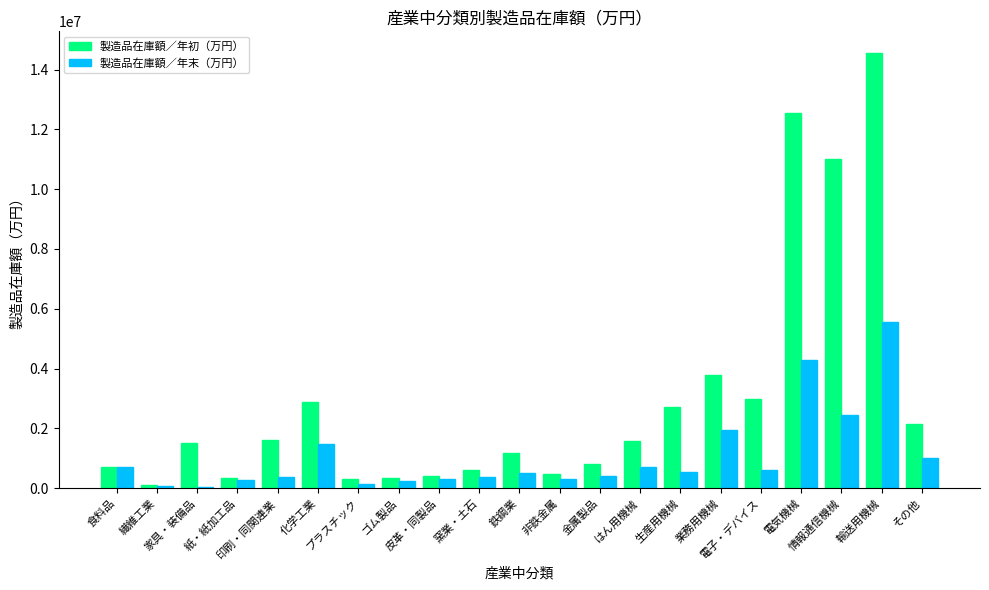

What value does the 製造品在庫額／年初（万円） series have at 生産用機械?

2714702